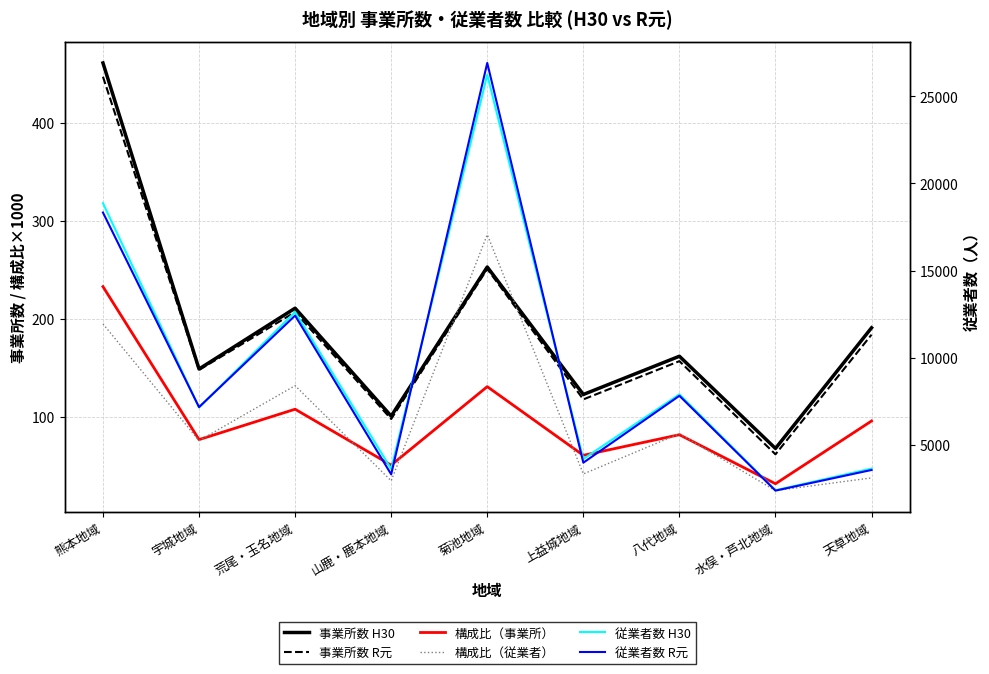

What is the highest value of the 事業所数 R元 series?

447